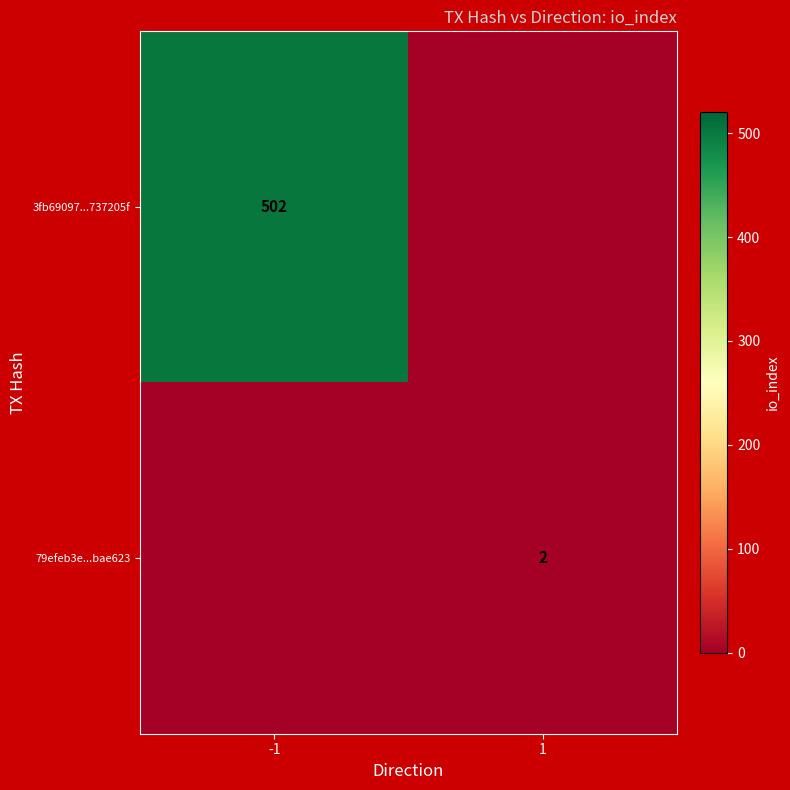

The 79efeb3e...bae623 series shows 2 at 1. True or false?

True